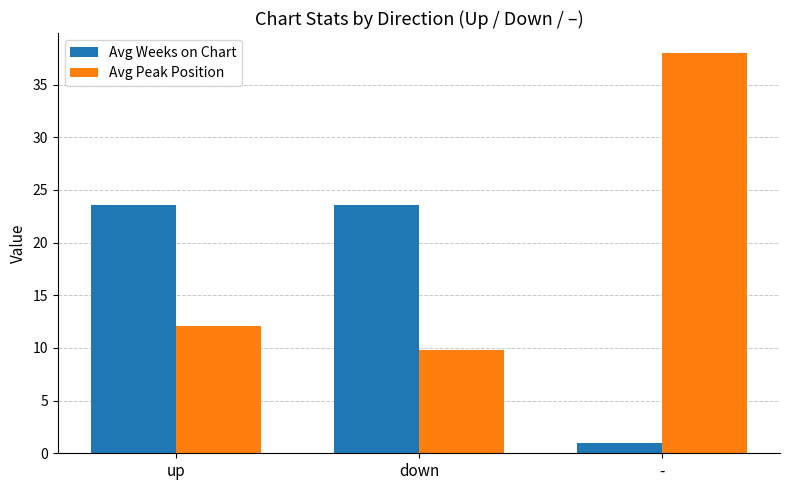

How many data points in Avg Weeks on Chart are above 23?

2